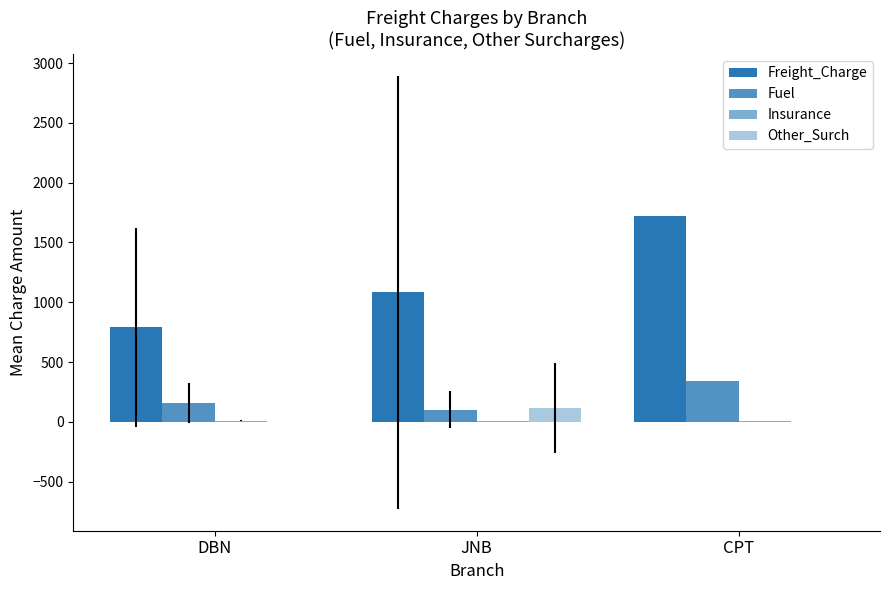

At which label does Fuel first exceed 157?

DBN